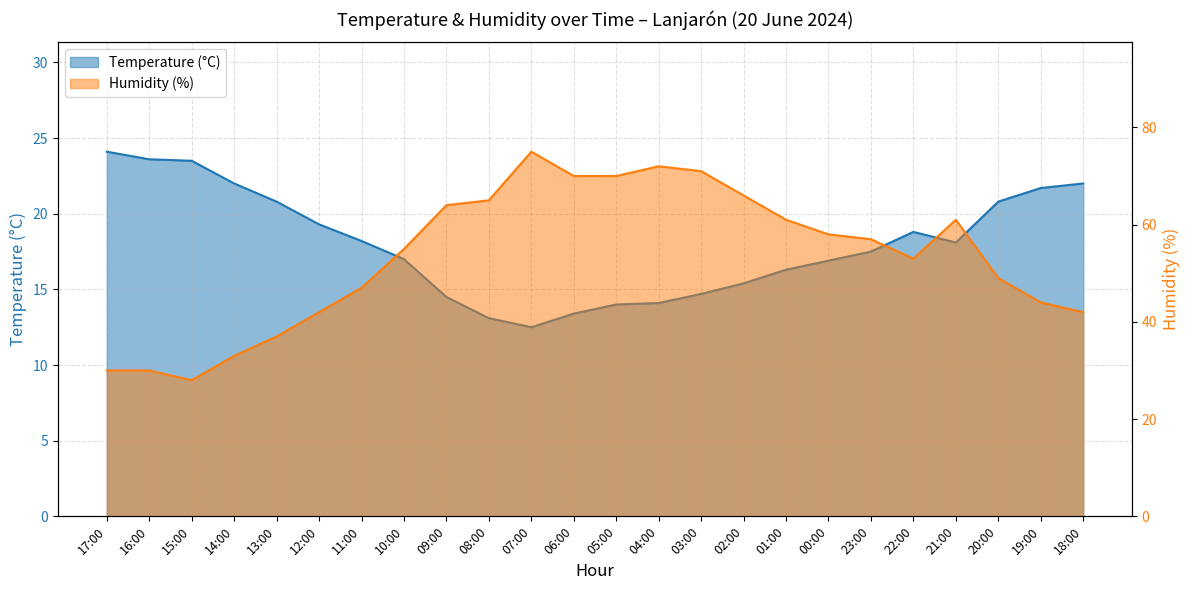

Which label corresponds to the largest value in the chart?

07:00